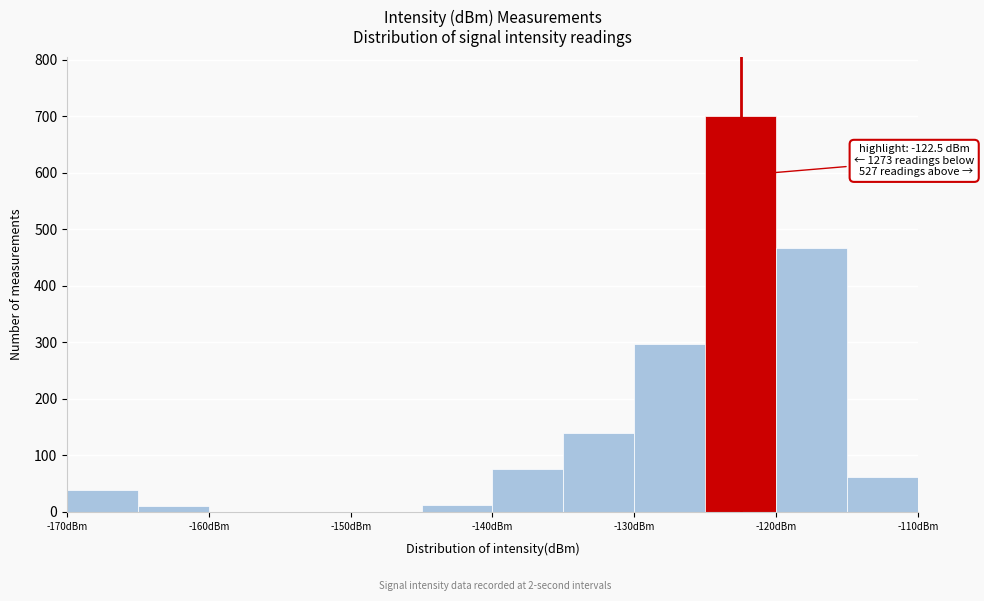

Over which range of the x-axis is the bar tallest?

-125 to -120